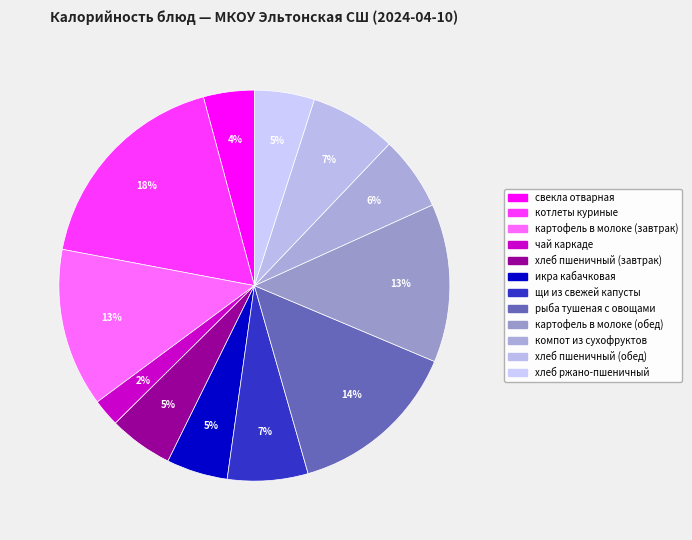

To the nearest percent, what percentage of the pie is свекла отварная?

4%